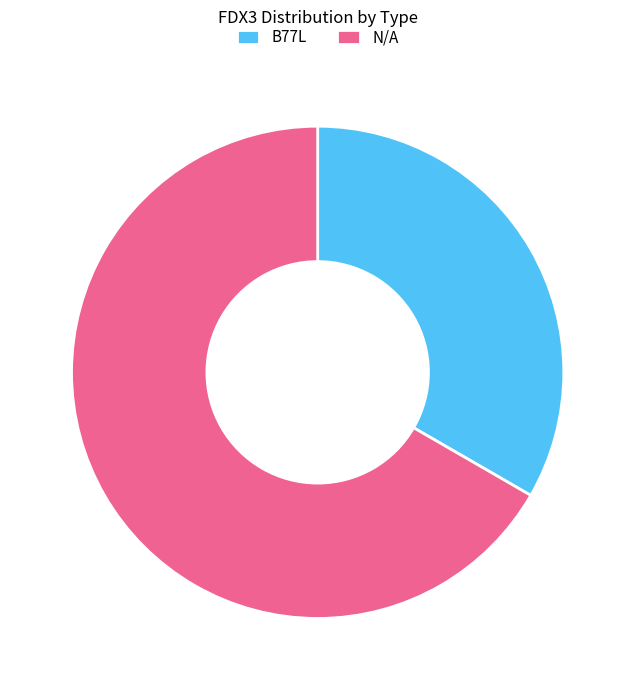

Does B77L represent more than half of the total?

No